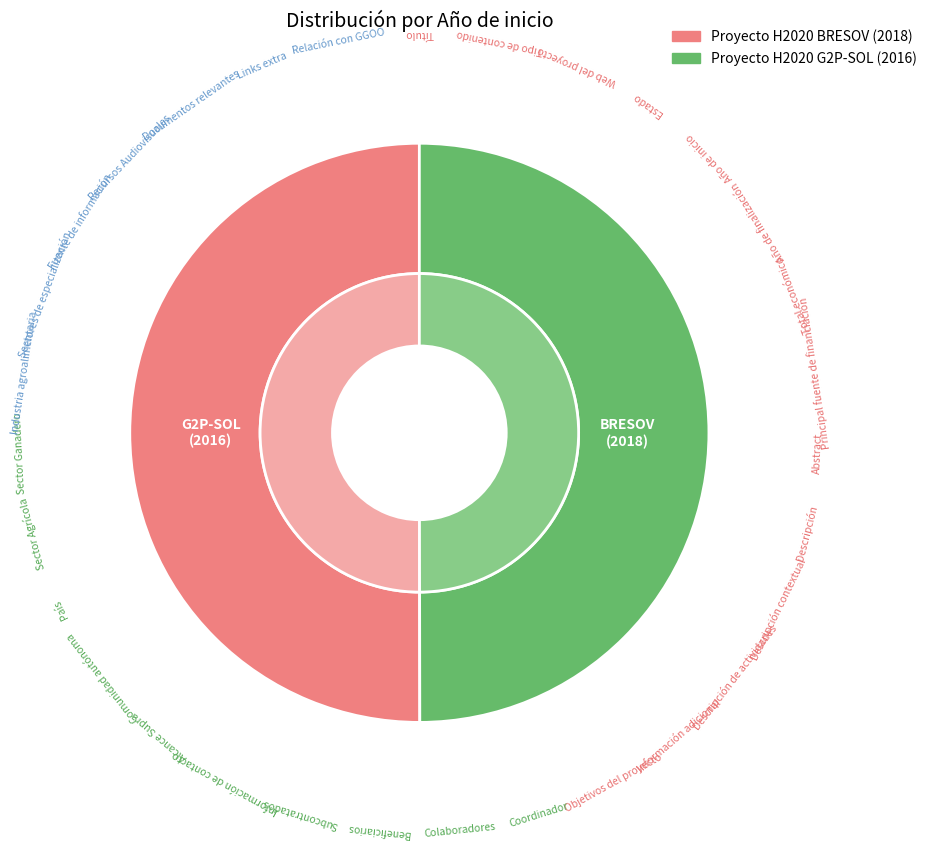

Which slice is the smallest?

Proyecto H2020 G2P-SOL